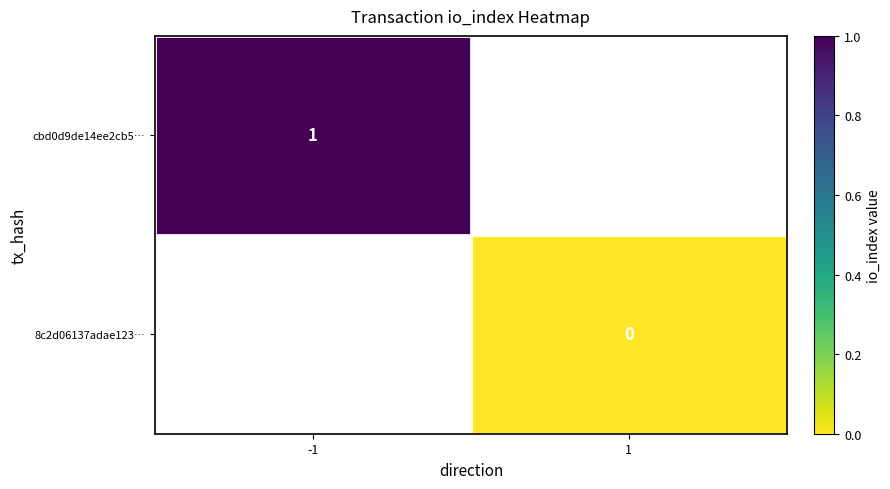

At how many categories does at least one series exceed 0?

1